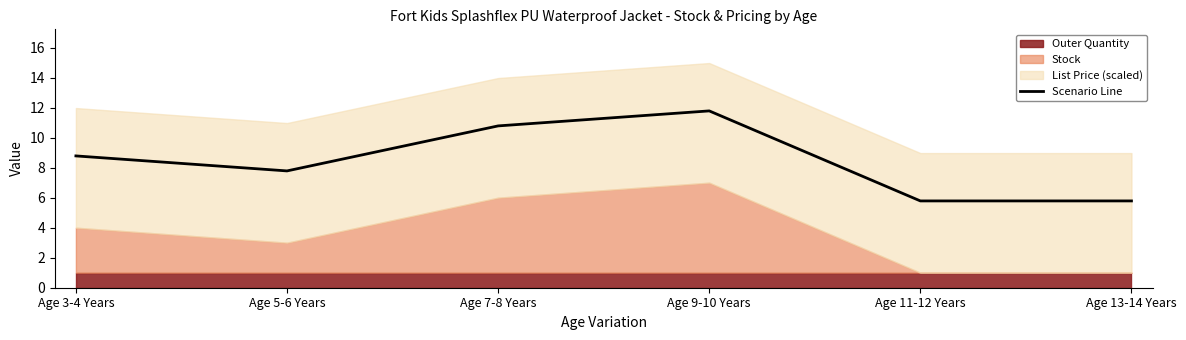

How many data points are less than 8?

3